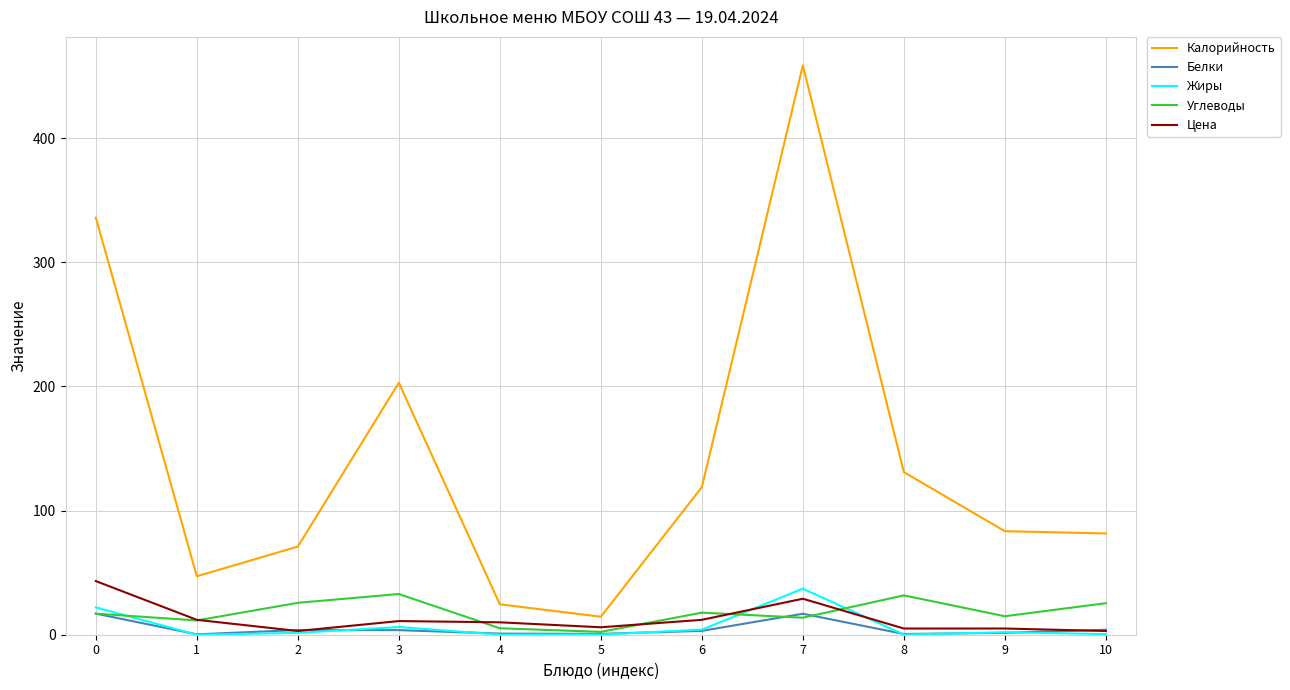

True or false: Калорийность has more than 1 interior local peaks.

True